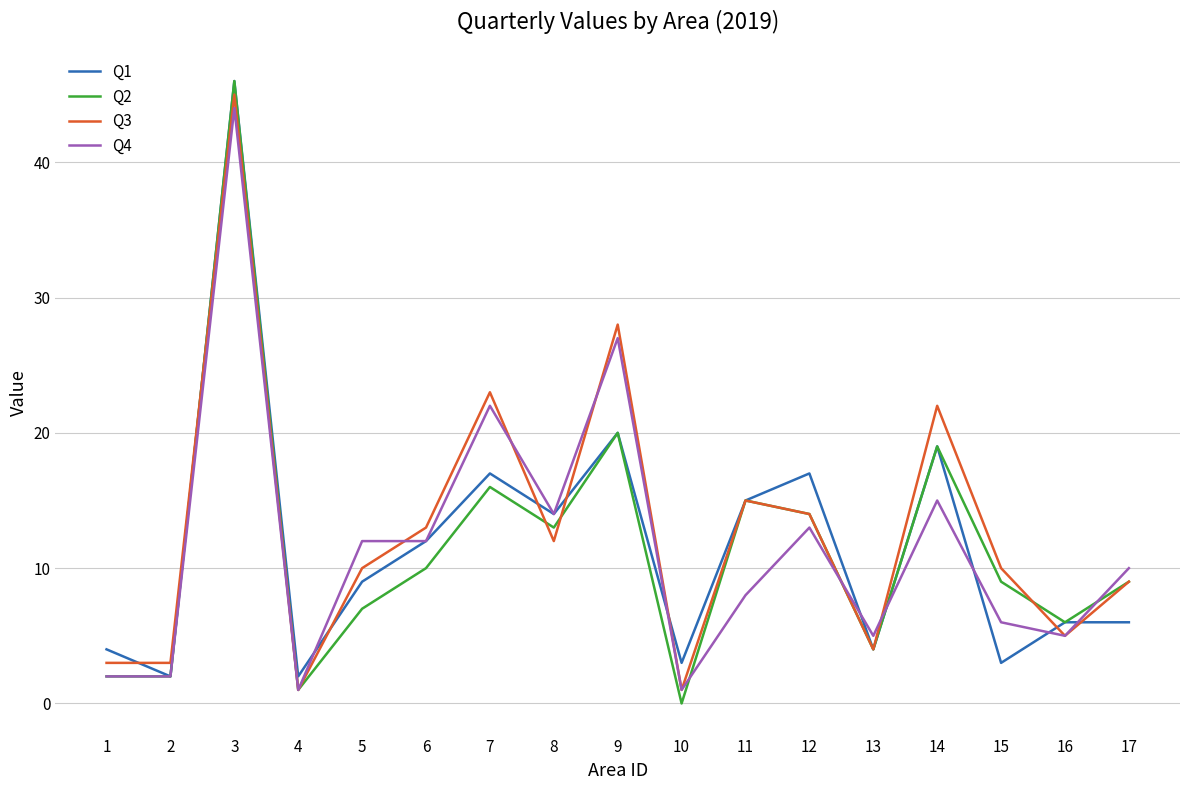

Where is the first local maximum for Q3?

3